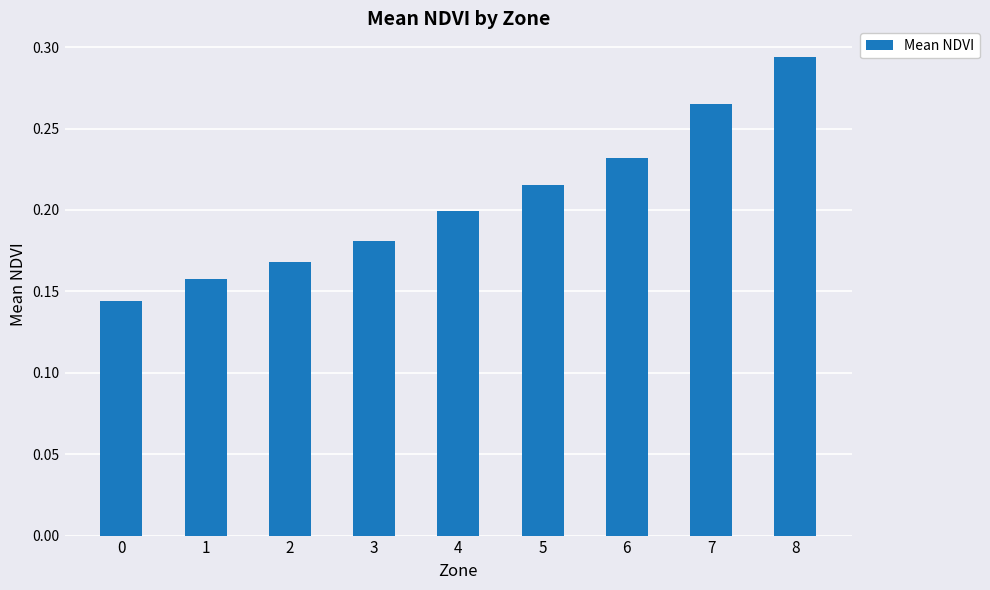

True or false: the data shows 0.4 at 8.

False